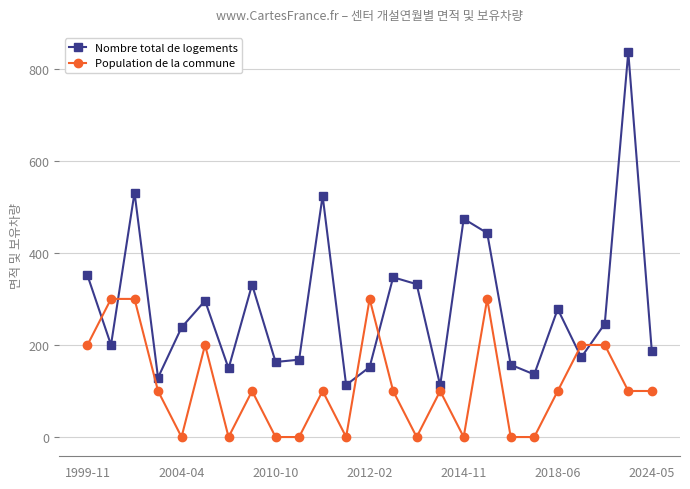

How many values in the Nombre total de logements series are below 238?

12